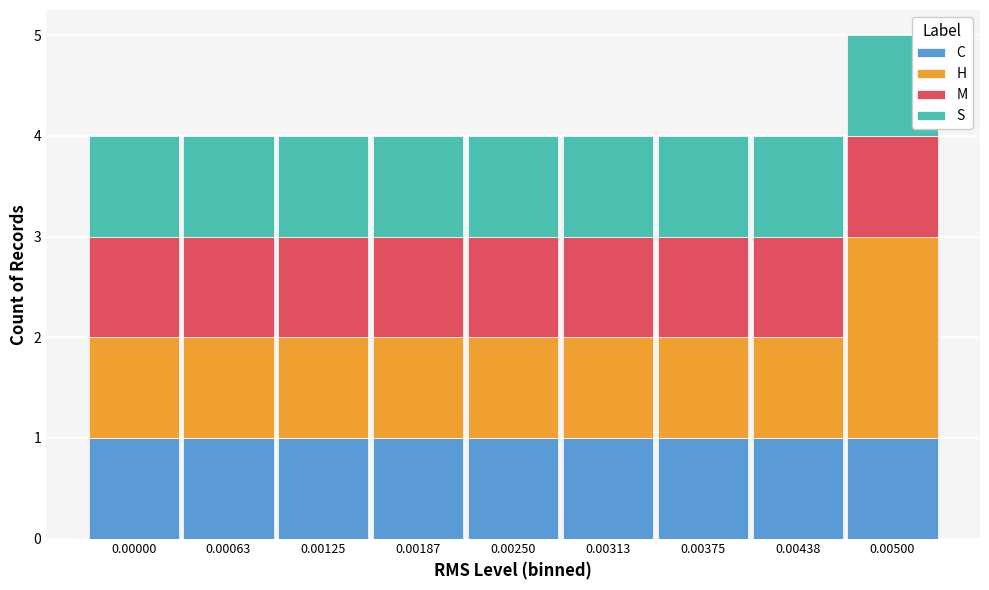

At which category is the sum across all series the highest?

0.00500